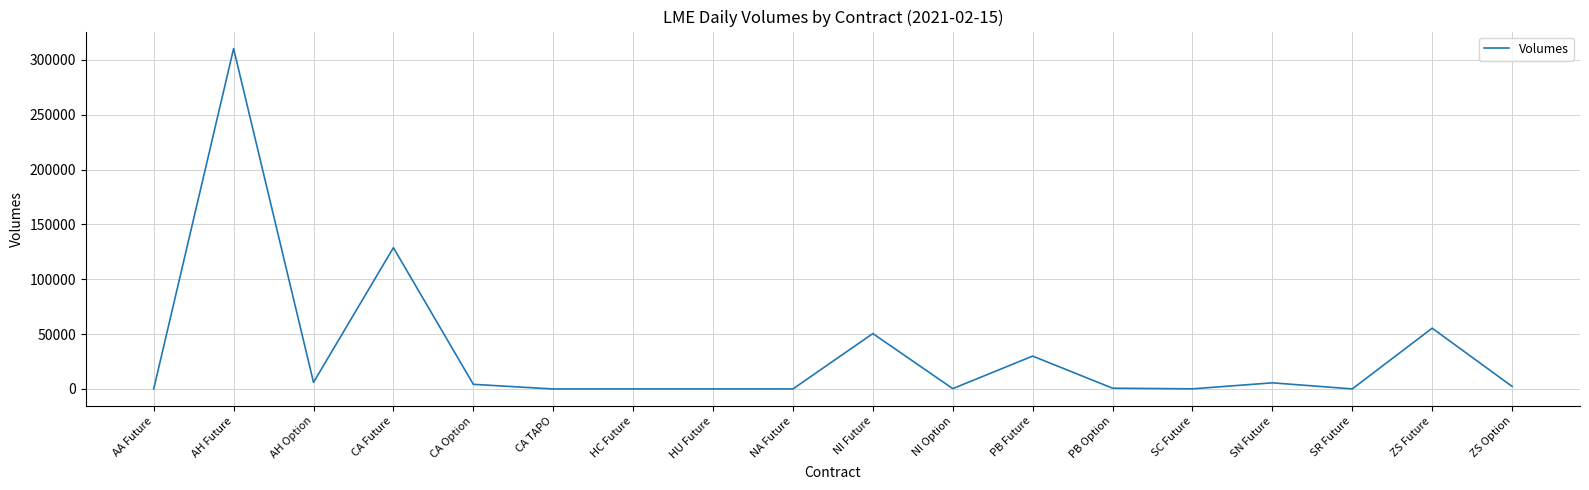

At which label is the value closest to 155183?

CA Future